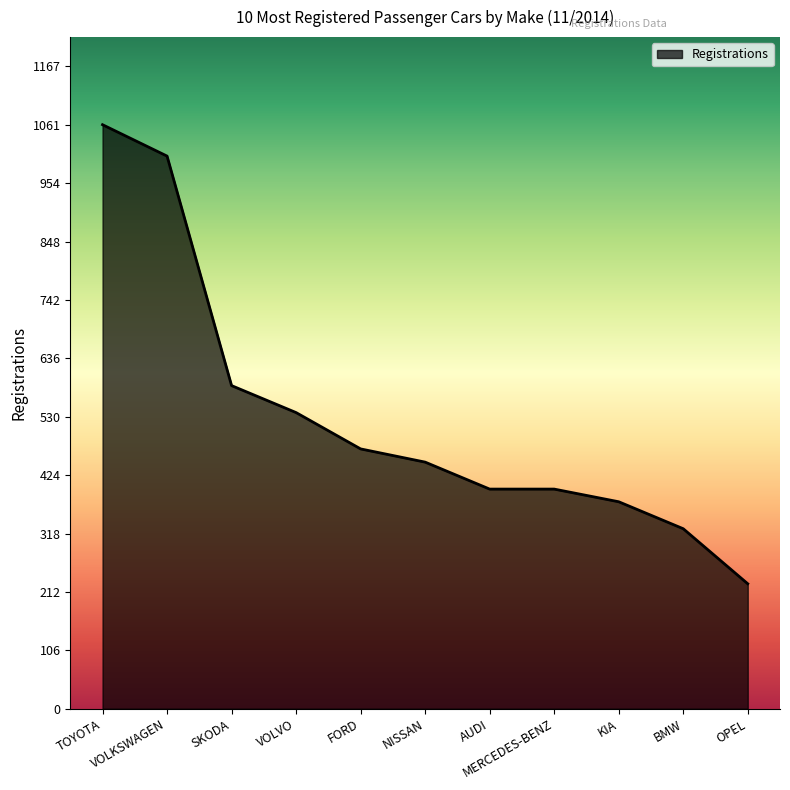

Reading left to right, transcribe all the data shown in this chart.

TOYOTA=1061	VOLKSWAGEN=1004	SKODA=587	VOLVO=538	FORD=472	NISSAN=448	AUDI=399	MERCEDES-BENZ=399	KIA=376	BMW=327	OPEL=227